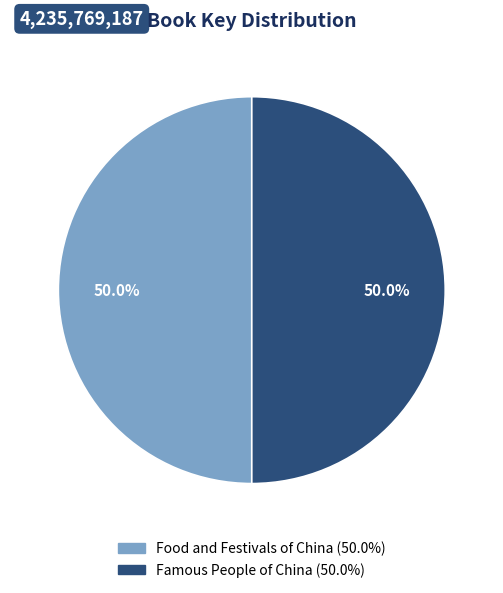

Count the number of slices in the pie.

2